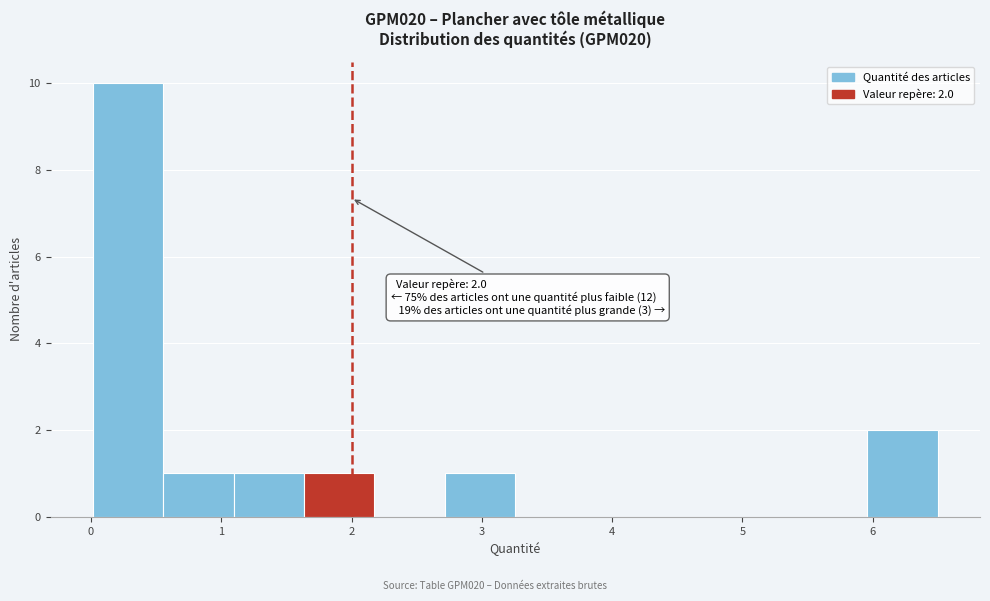

Over which range of the x-axis is the bar tallest?

0.0 to 0.6